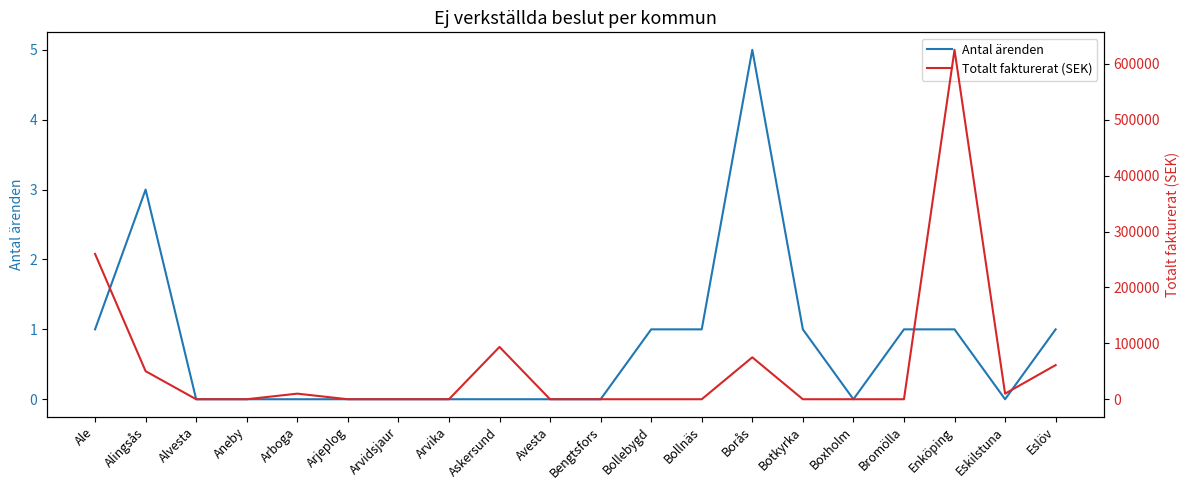

Is the value of Antal ärenden at Avesta greater than the value of Totalt fakturerat (SEK) at Avesta?

No